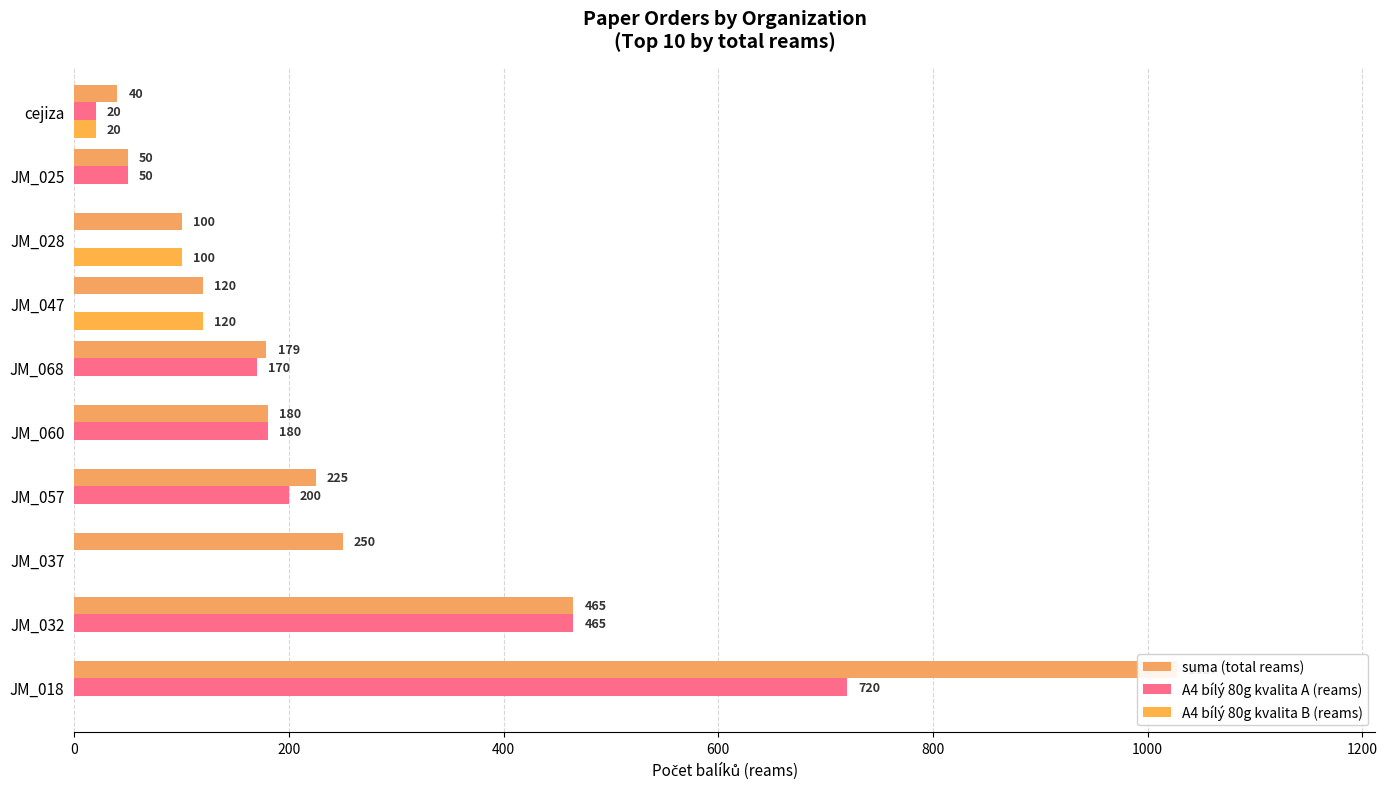

At JM_037, list the series in order from largest to smallest.

suma (total reams), A4 bílý 80g kvalita A (reams), A4 bílý 80g kvalita B (reams)